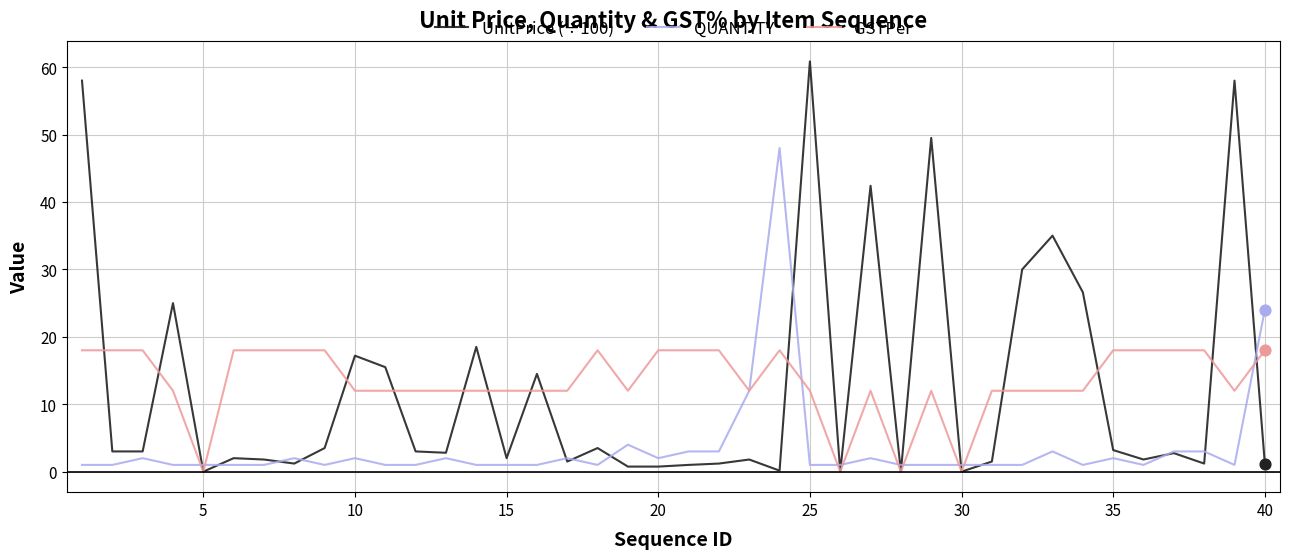

Which series has the largest range (max minus min)?

UnitPrice (÷100)